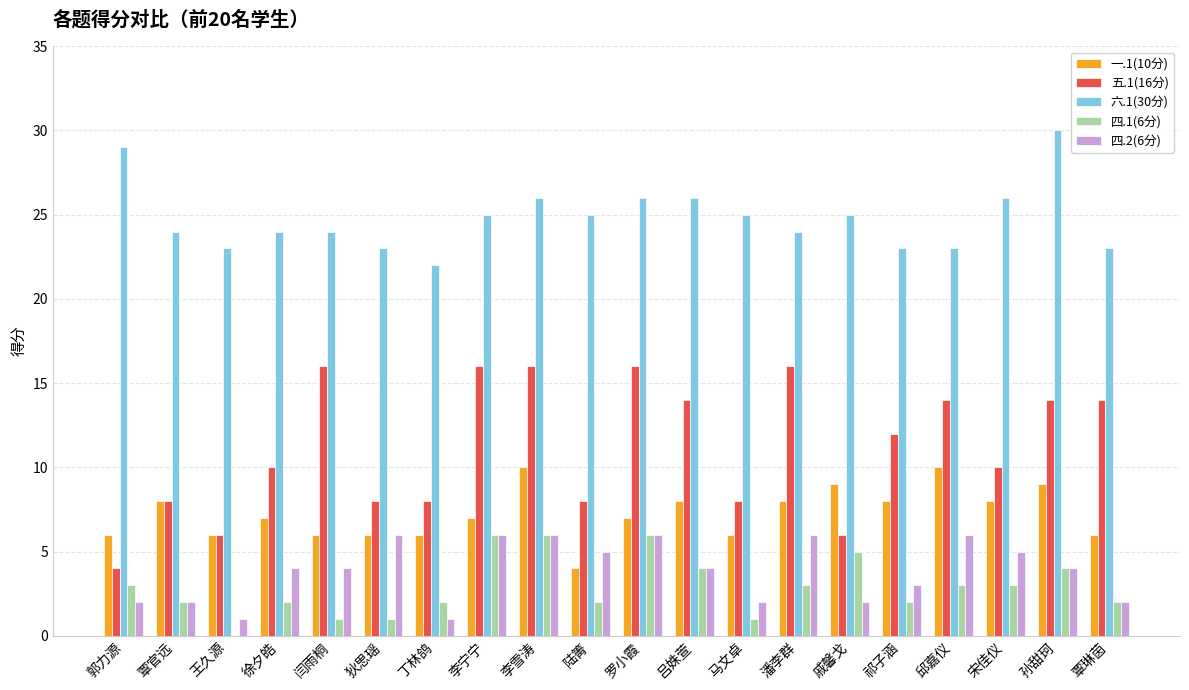

What is the maximum value shown in the chart?

30